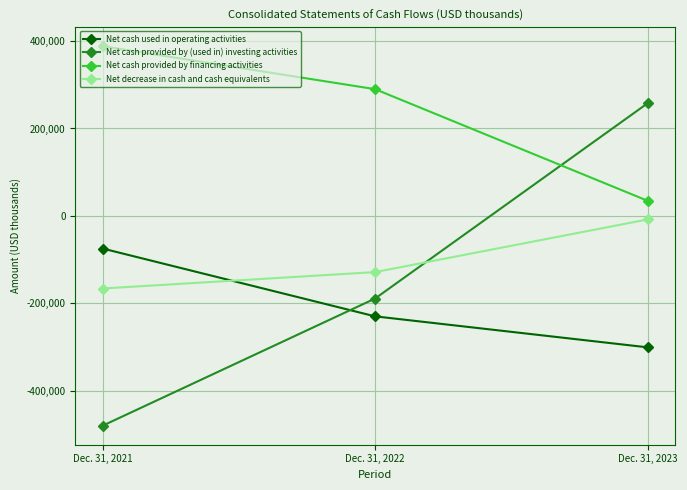

What is the difference between the maximum and minimum values in the Net cash used in operating activities series?

225910